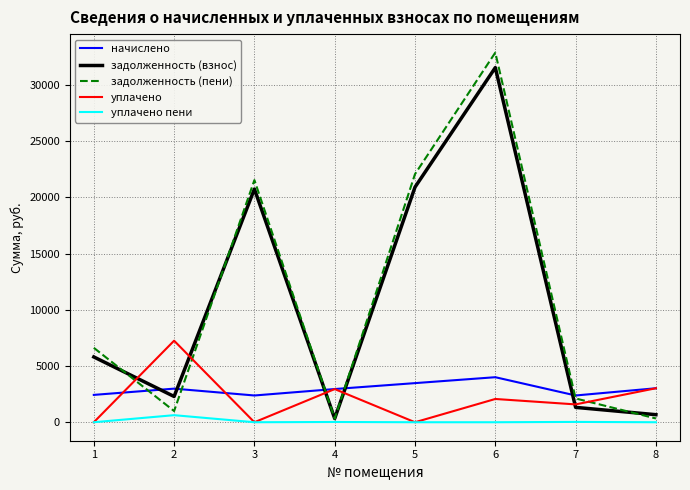

Does the chart display data point markers on the line(s)?

No